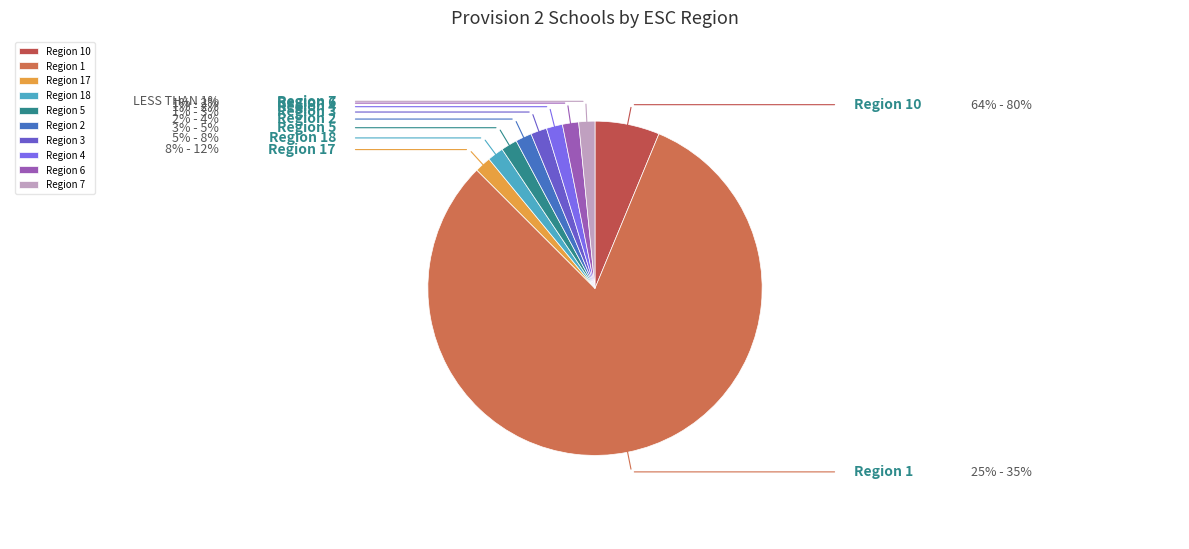

To the nearest percent, what is the combined percentage of Region 3 and Region 2?

3%